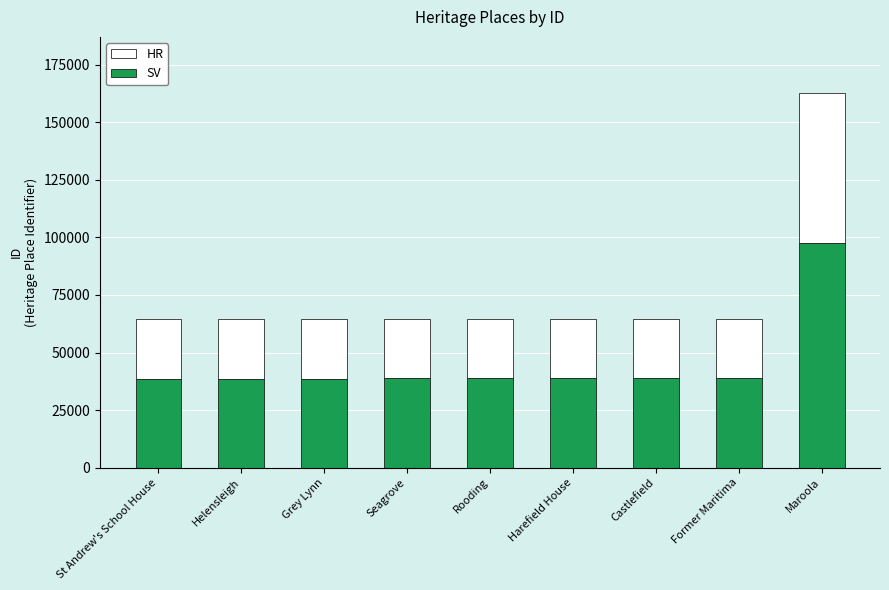

At which label is SV closest to 68169?

Former Maritima